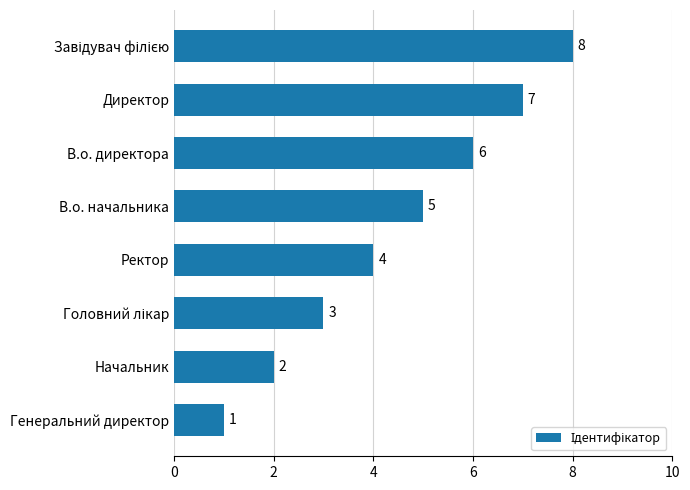

Read the value at В.о. начальника.

5